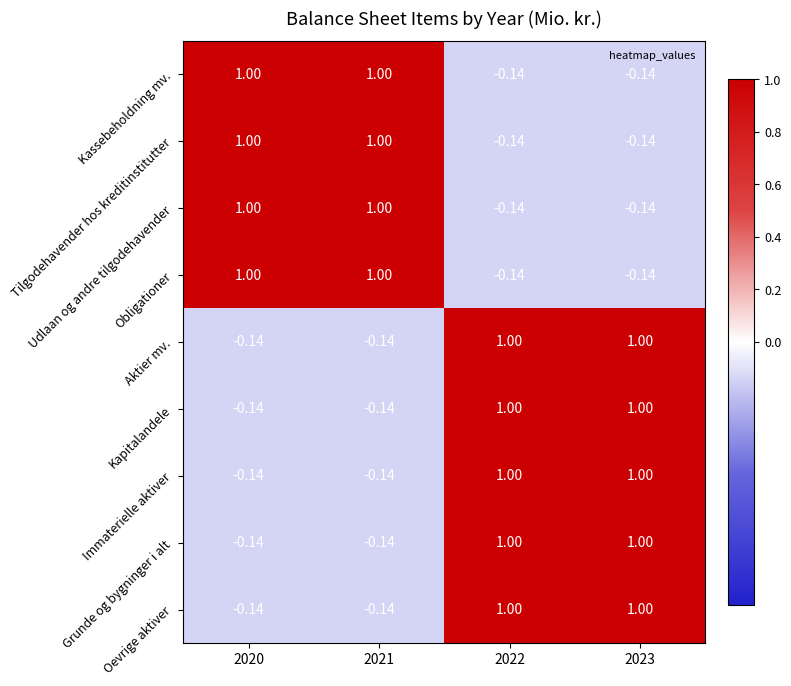

Is the value of Aktier mv. at 2023 greater than the value of Kapitalandele at 2020?

Yes